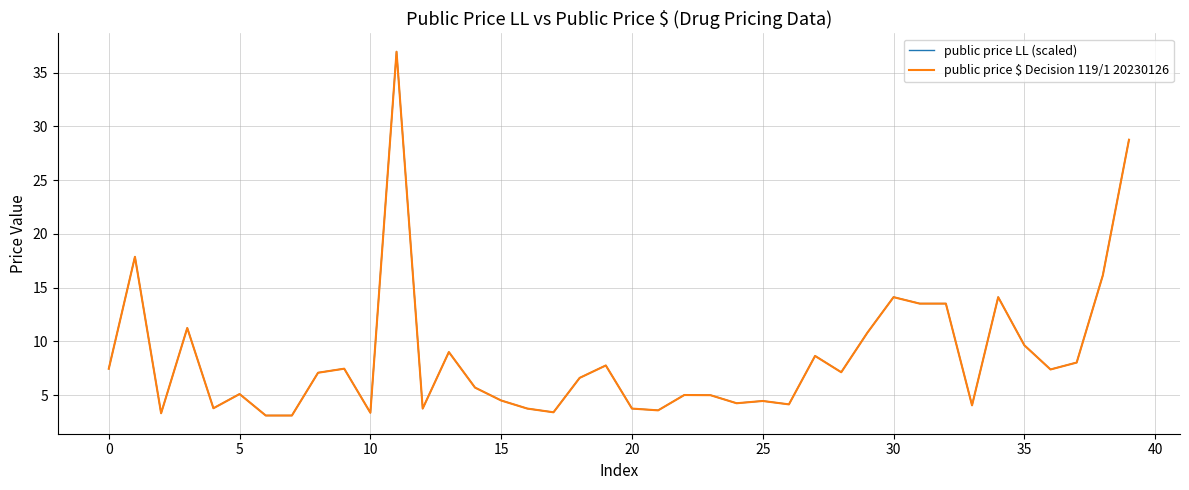

True or false: public price $ Decision 119/1 20230126 has more than 2 points higher than both neighbors.

True